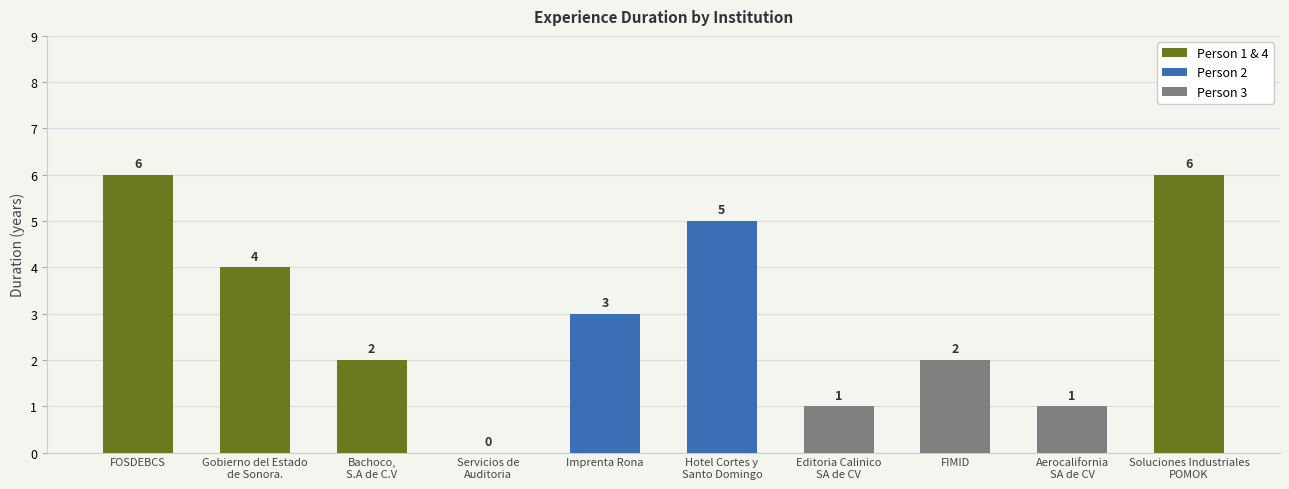

What is the sum of all values?

30